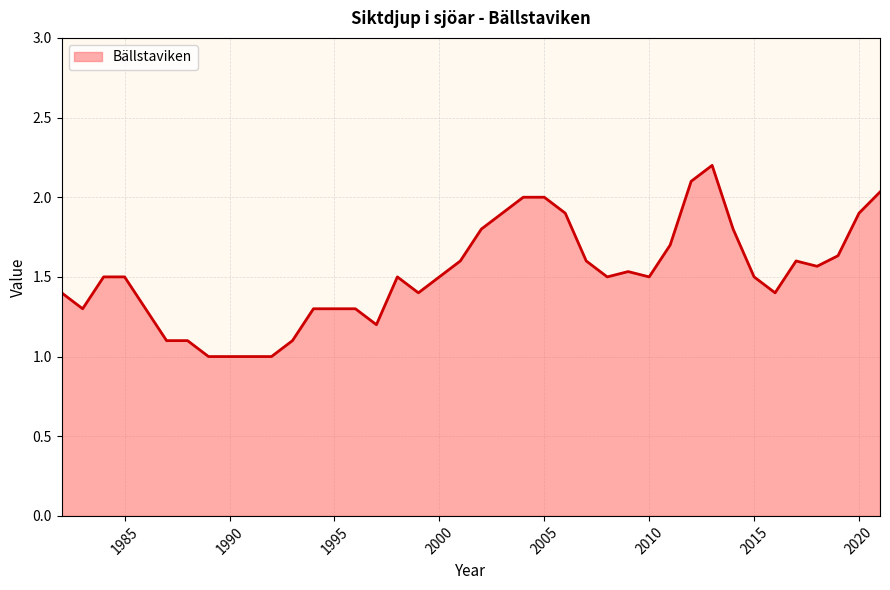

What is the minimum value shown in the chart?

1.0